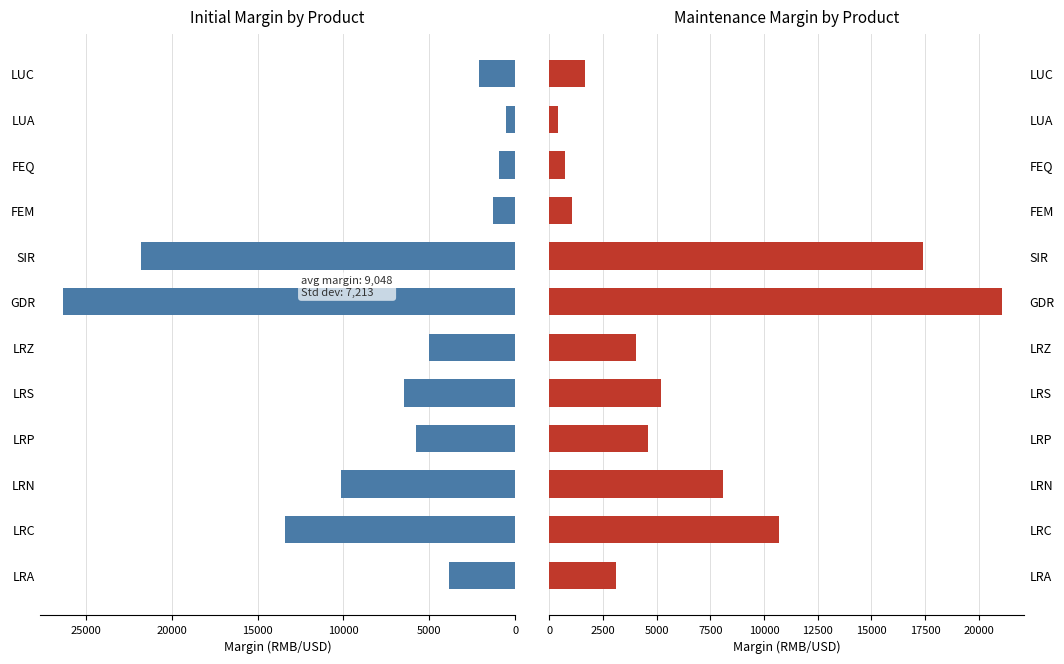

How many values in the Initial series exceed 5772?

5